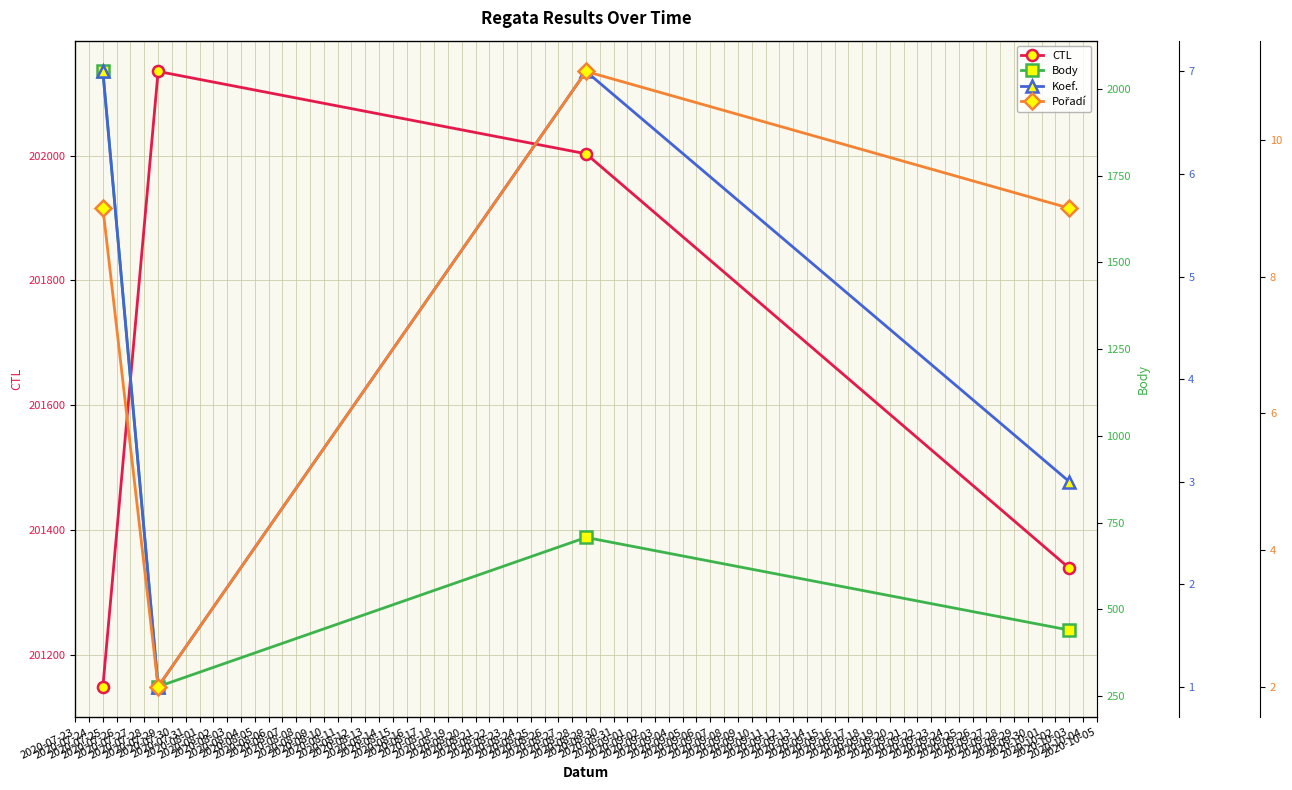

What is the average value of the CTL series?

201656